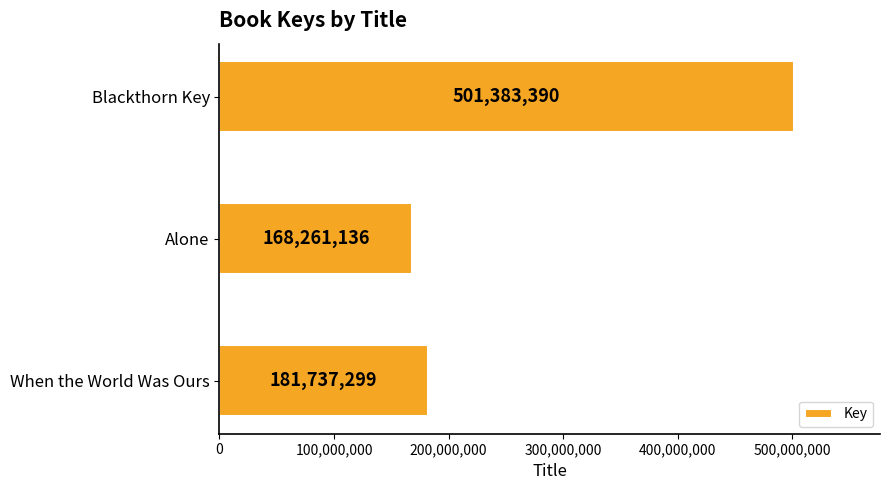

What is the maximum value shown in the chart?

501383390